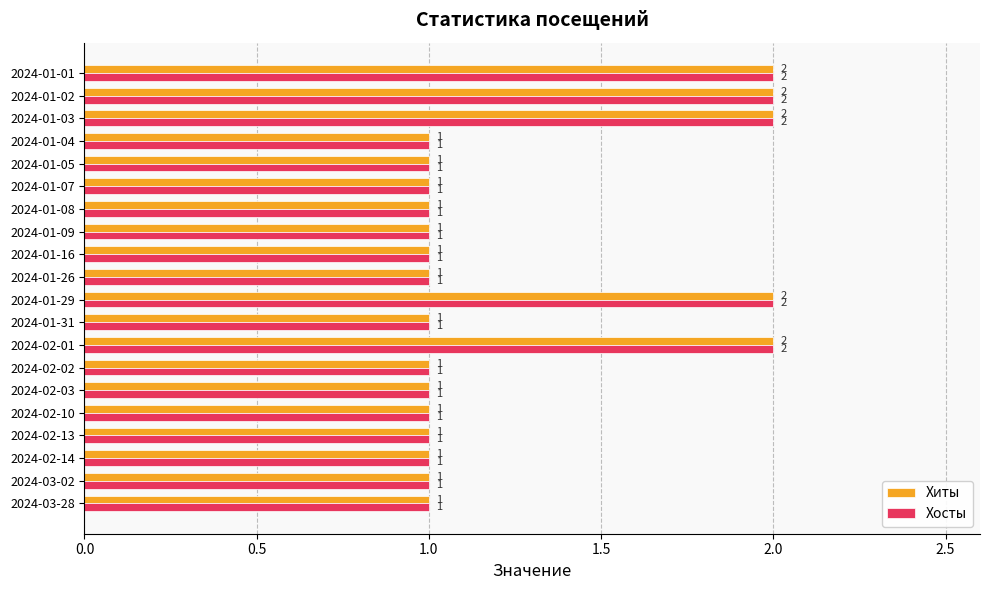

Is it true that Хосты equals 1 at 2024-01-26?

True